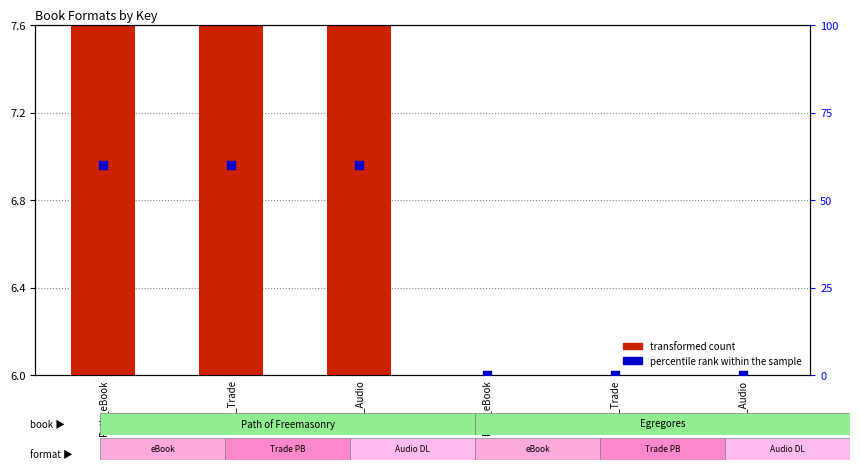

Which series contains the lowest Y value?

transformed count